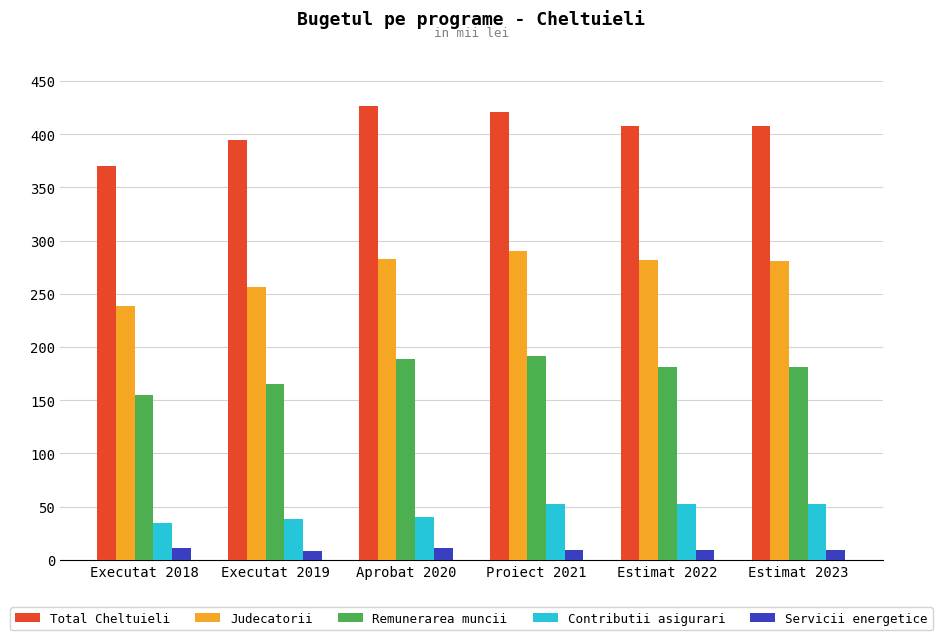

Rank the categories by Servicii energetice value from lowest to highest.

Executat 2019, Proiect 2021, Estimat 2022, Estimat 2023, Executat 2018, Aprobat 2020